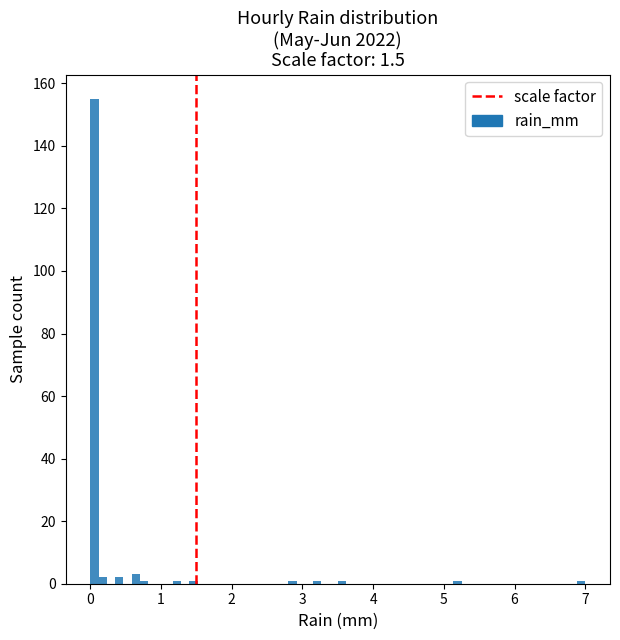

Around what value on the x-axis is the tallest bar? Give the approximate position of its centre, as read against the axis.

0.1